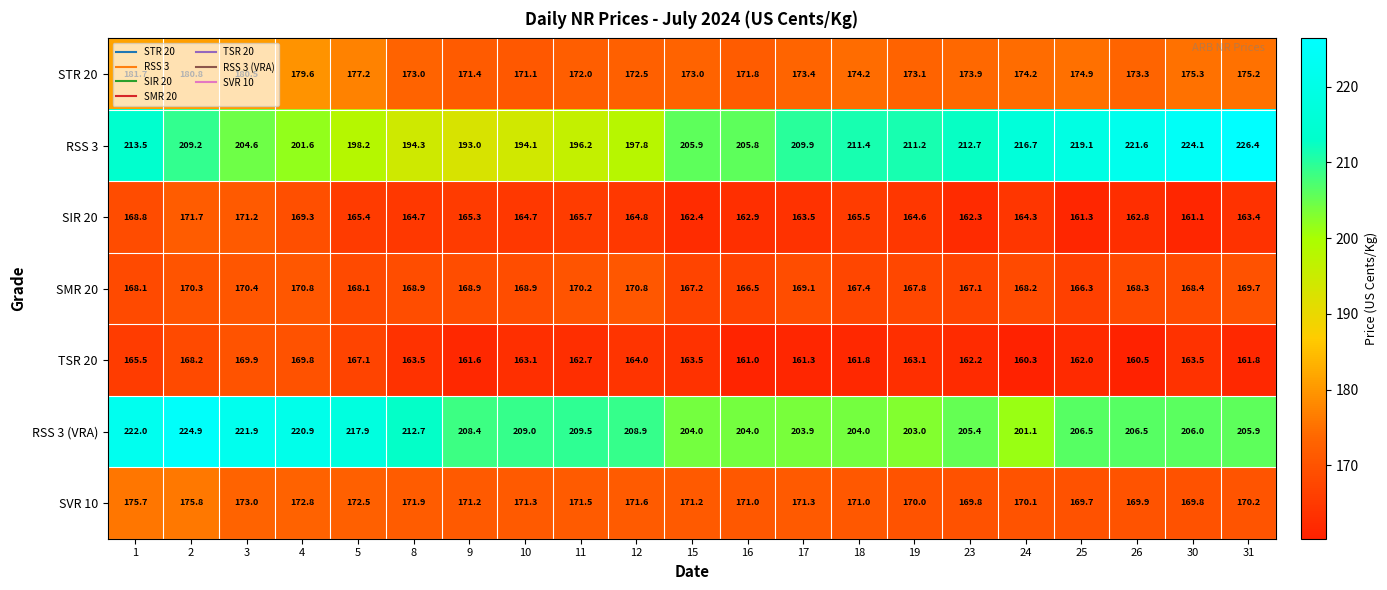

How many series are shown in this chart?

7